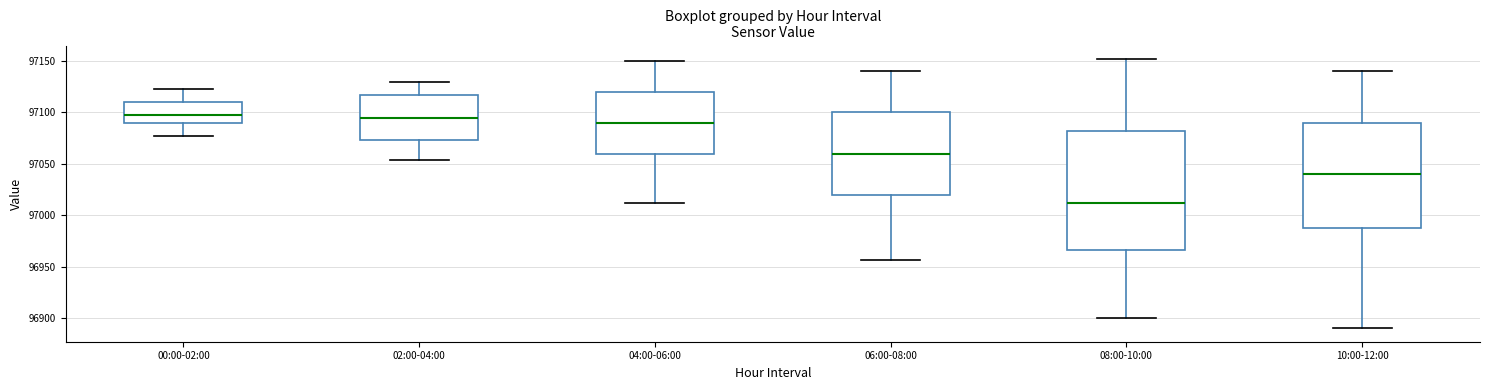

Comparing the boxes themselves (not the whiskers), which one is the tallest?

08:00-10:00